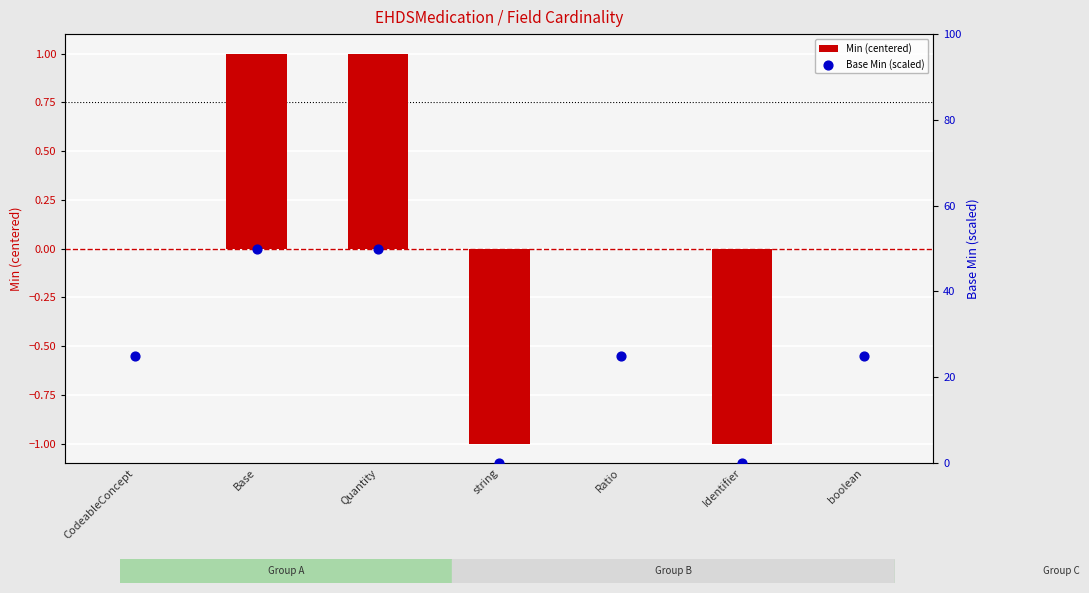

Is the value of Min (centered) at boolean greater than the value of Base Min (scaled) at Quantity?

No